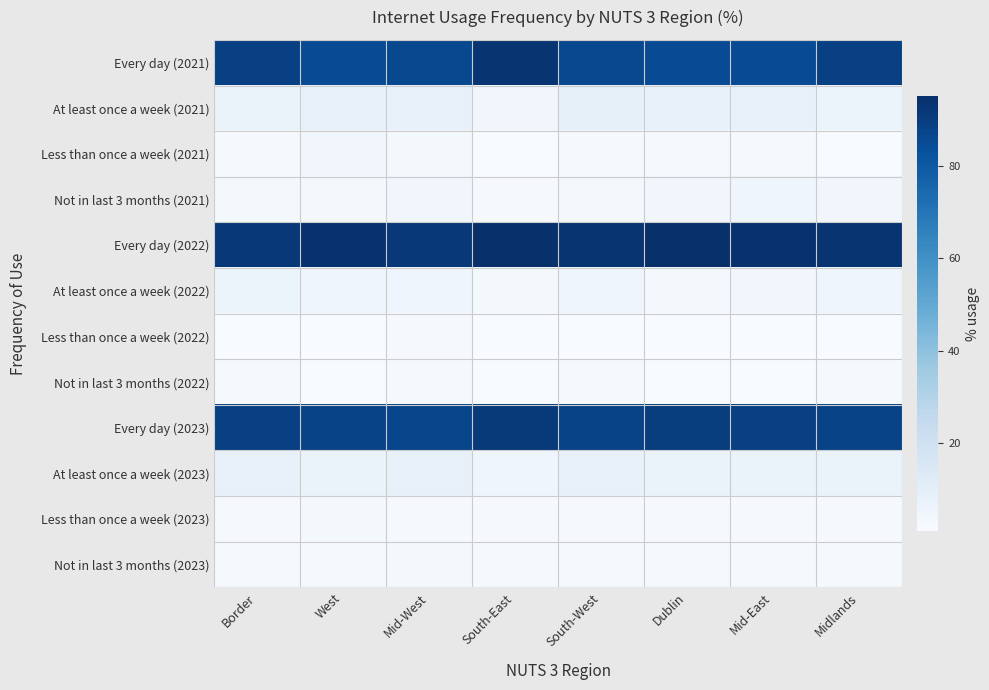

Rank the series at Mid-East from lowest to highest value.

Less than once a week (2022), Not in last 3 months (2022), Less than once a week (2021), Less than once a week (2023), Not in last 3 months (2023), At least once a week (2022), Not in last 3 months (2021), At least once a week (2023), At least once a week (2021), Every day (2021), Every day (2023), Every day (2022)